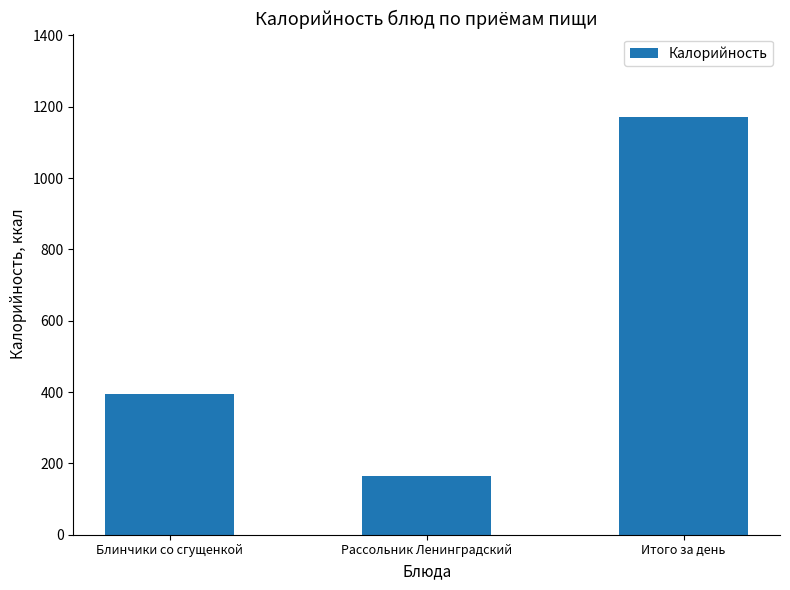

What is the sum of all values?

1727.7